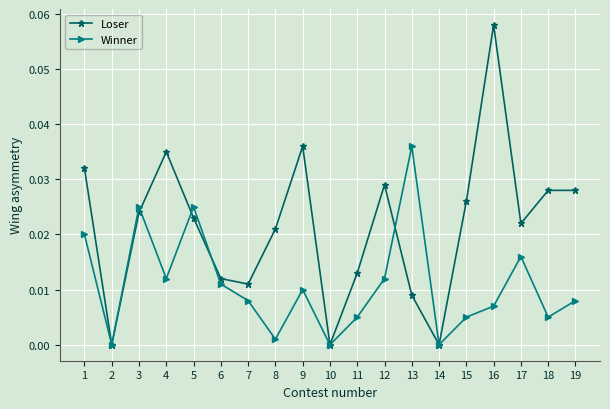

Which series has the largest range (max minus min)?

Loser